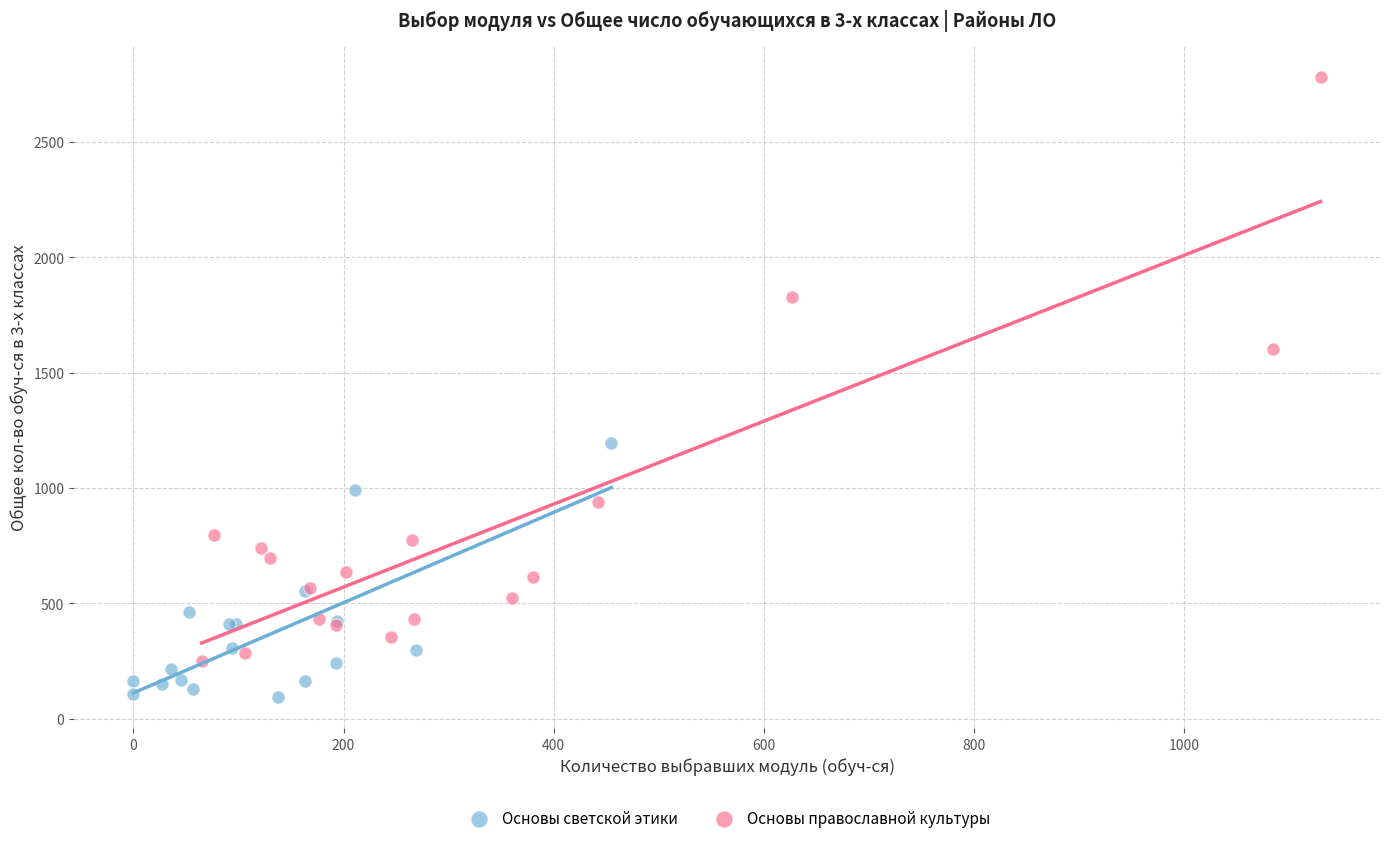

Which series has the largest Y range (max minus min)?

Основы православной культуры